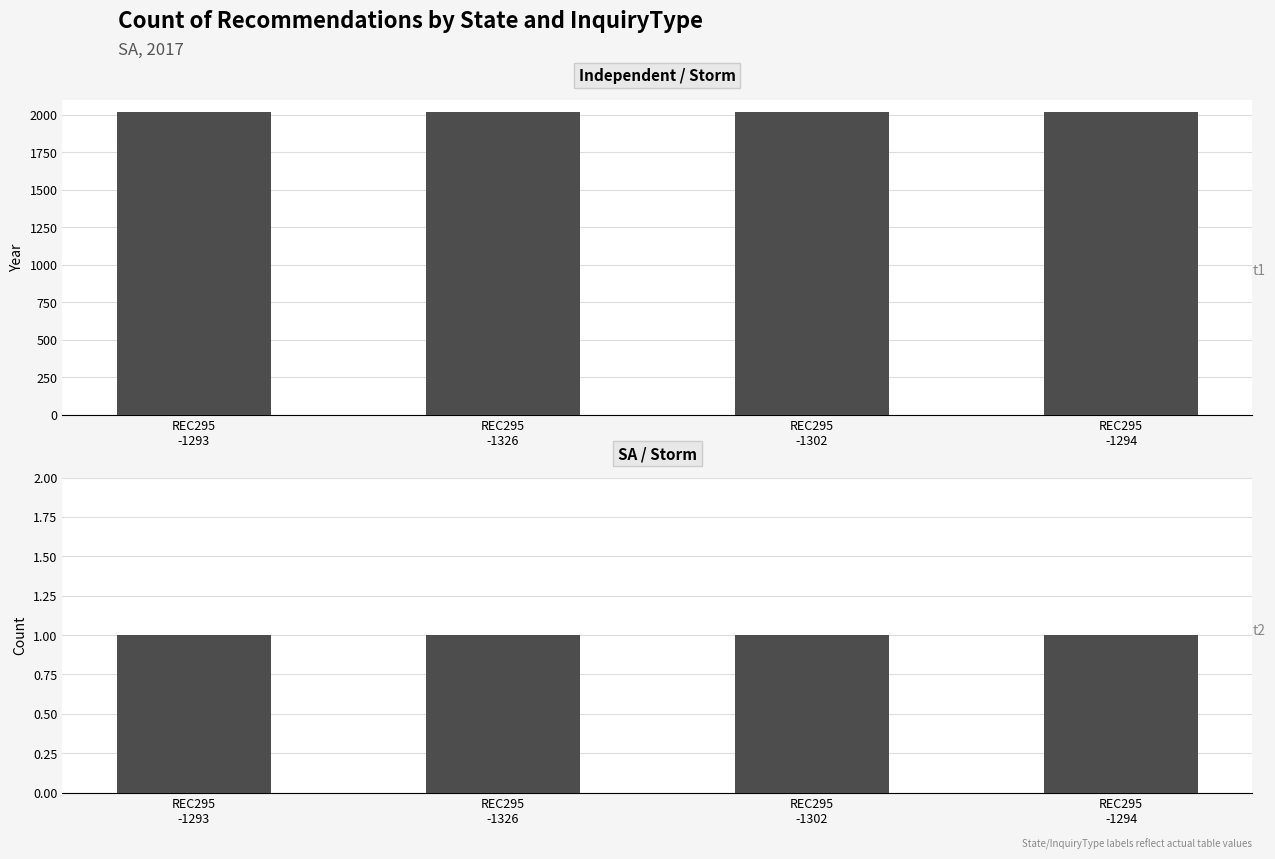

Between REC295
-1326 and REC295
-1293, which is larger?

REC295
-1326